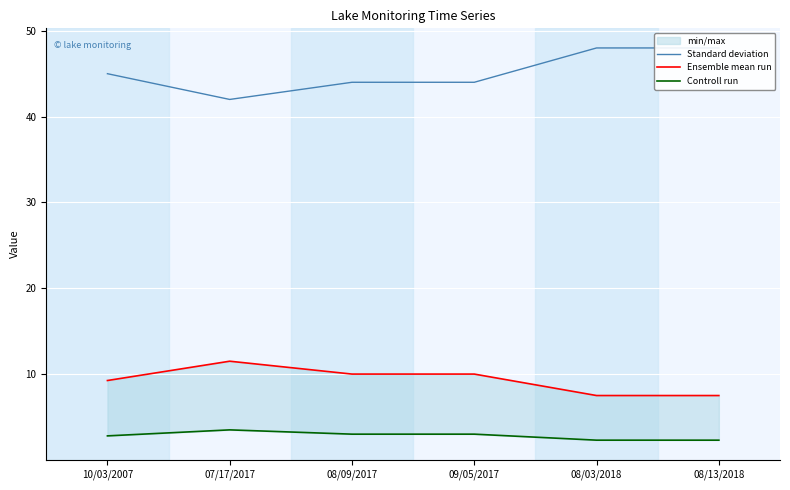

At which label does Controll run first exceed 3?

07/17/2017